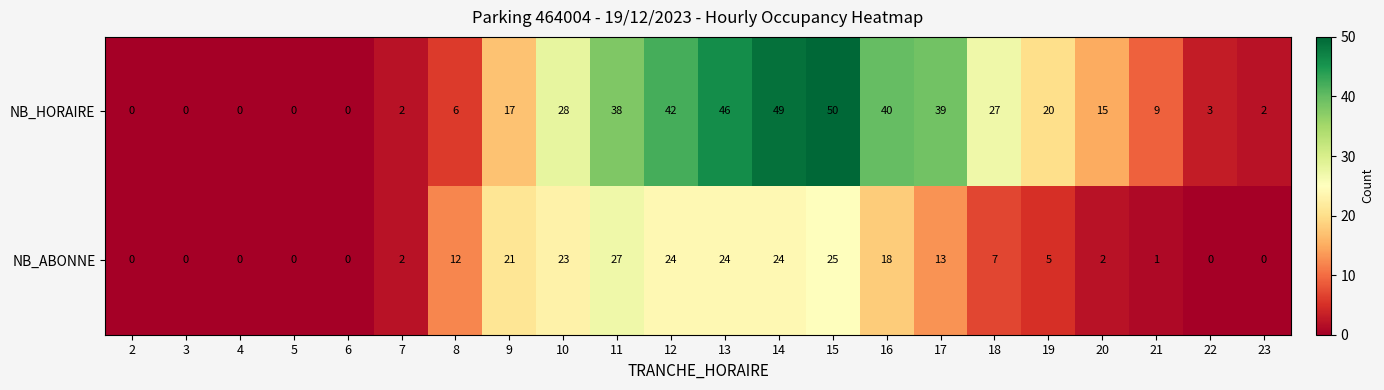

Which category has the highest value in the NB_ABONNE series?

11